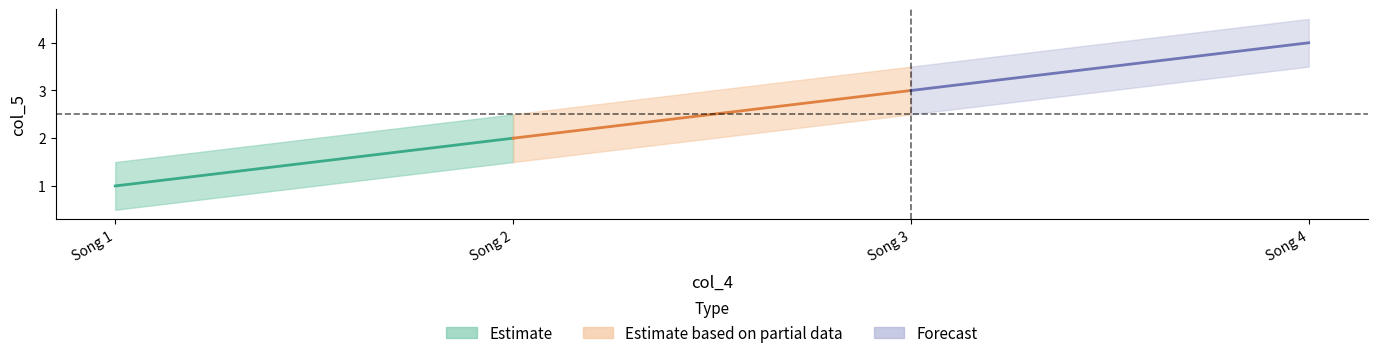

What is the difference between the maximum and minimum values?

3